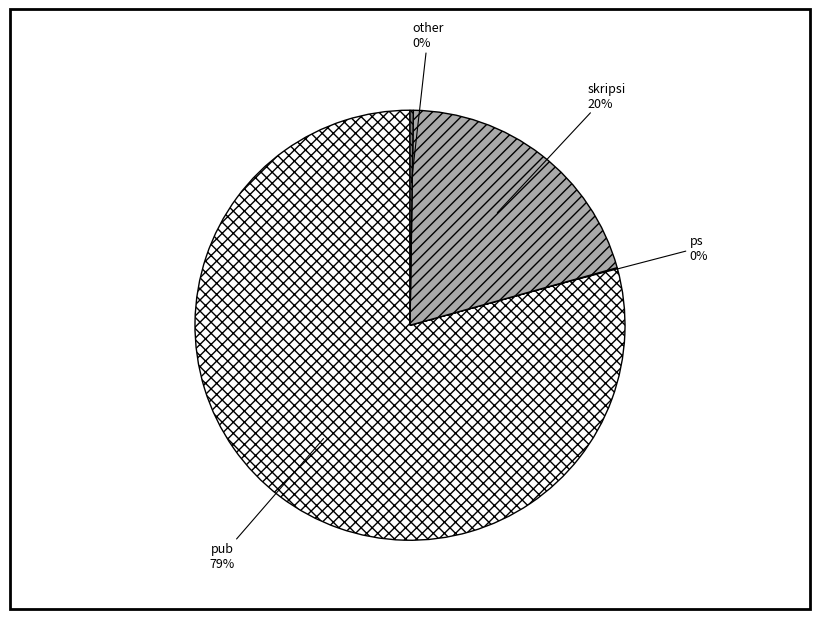

Which slice is the largest?

pub